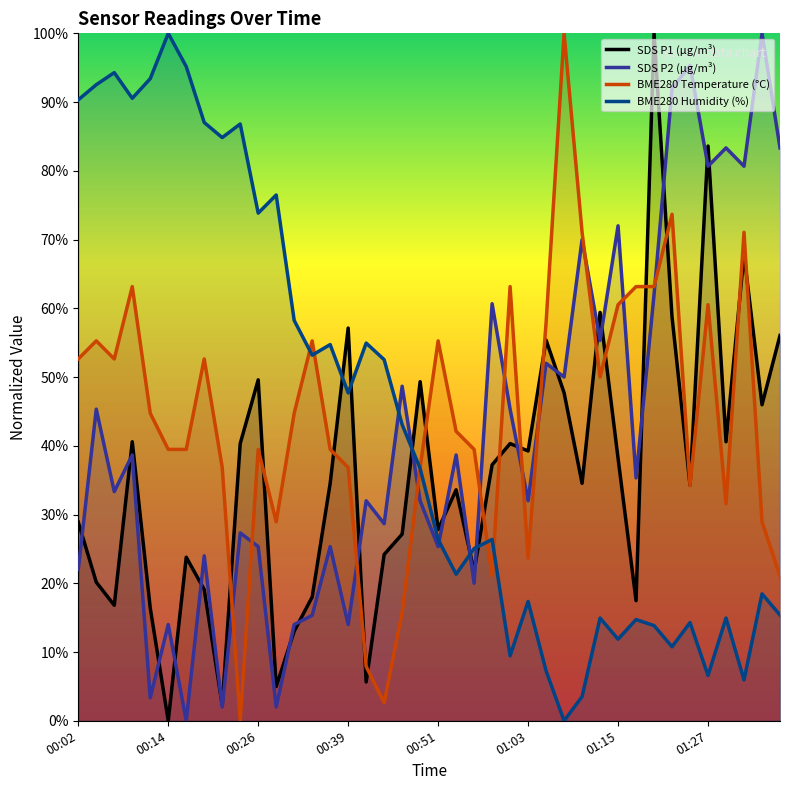

True or false: SDS P1 (µg/m³) and BME280 Humidity (%) intersect in this chart.

True